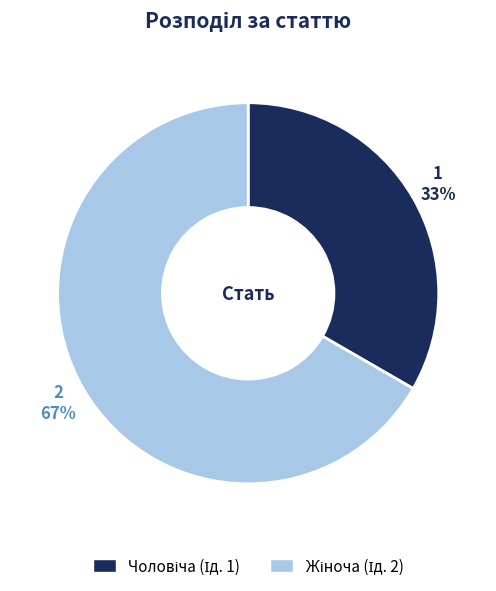

How many slices are in this pie chart?

2